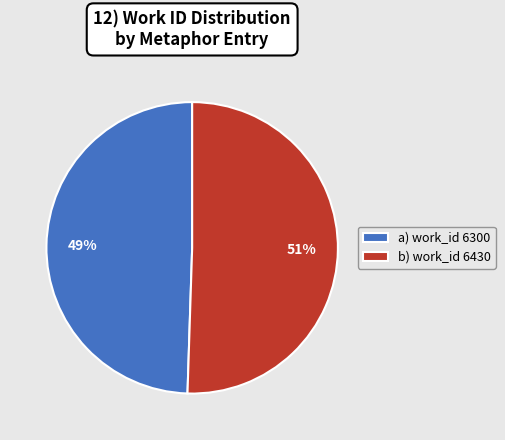

Which slice is the smallest?

a) work_id 6300